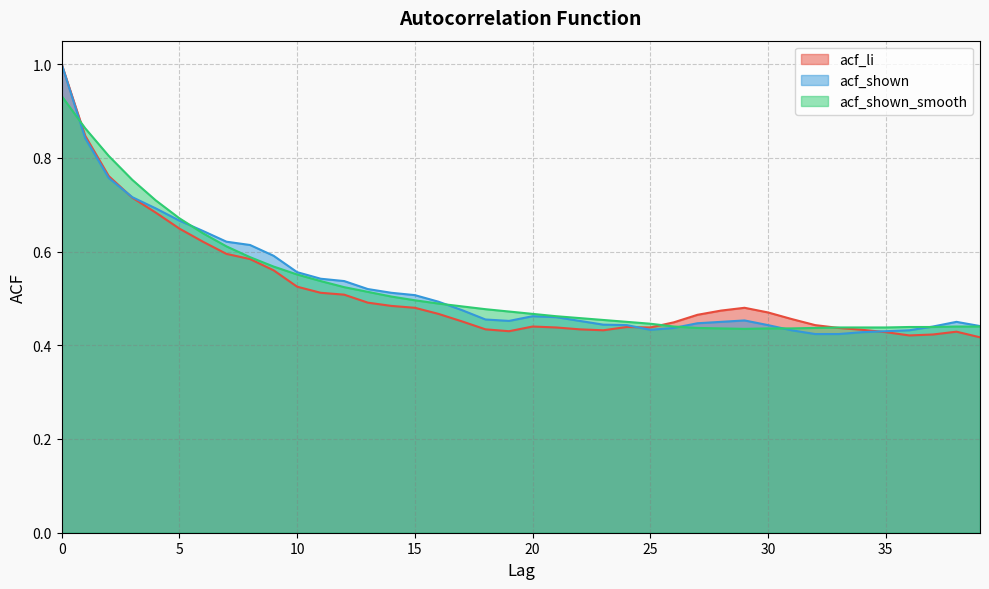

Which series ends up on top after the final intersection of acf_li and acf_shown_smooth?

acf_shown_smooth